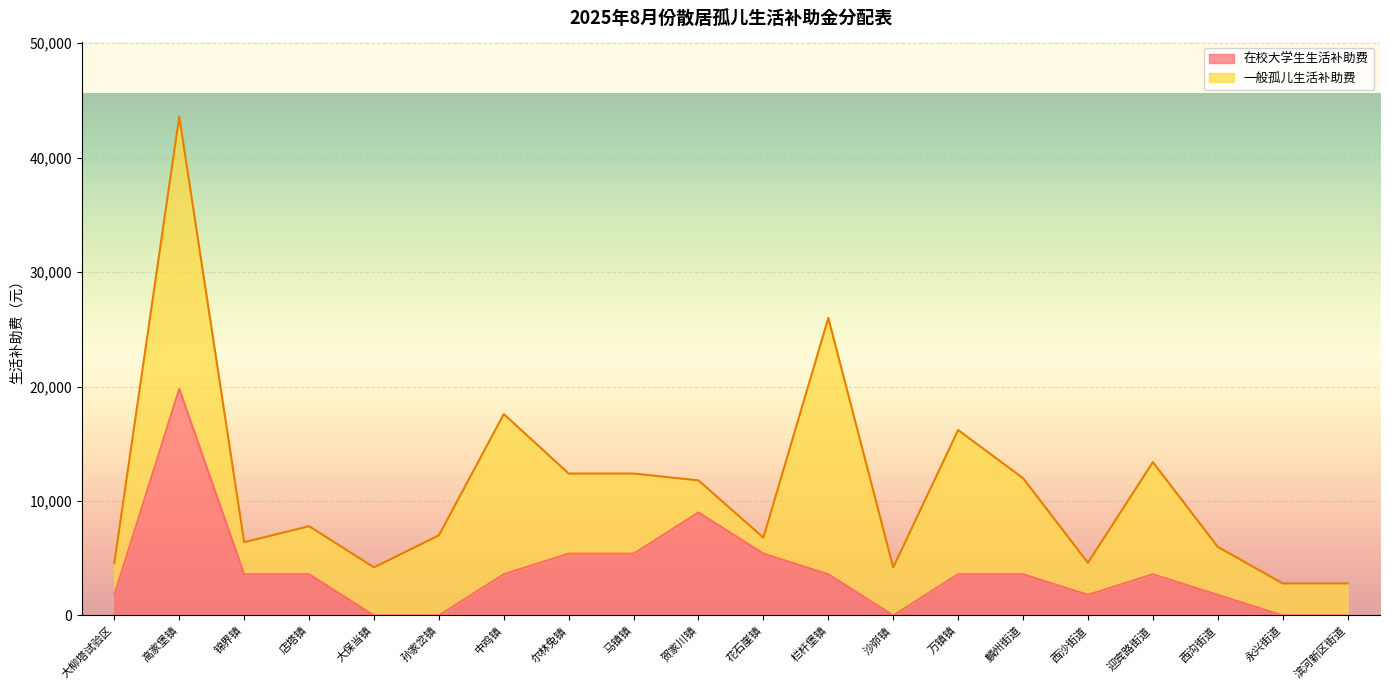

How many categories are shown in the chart?

20